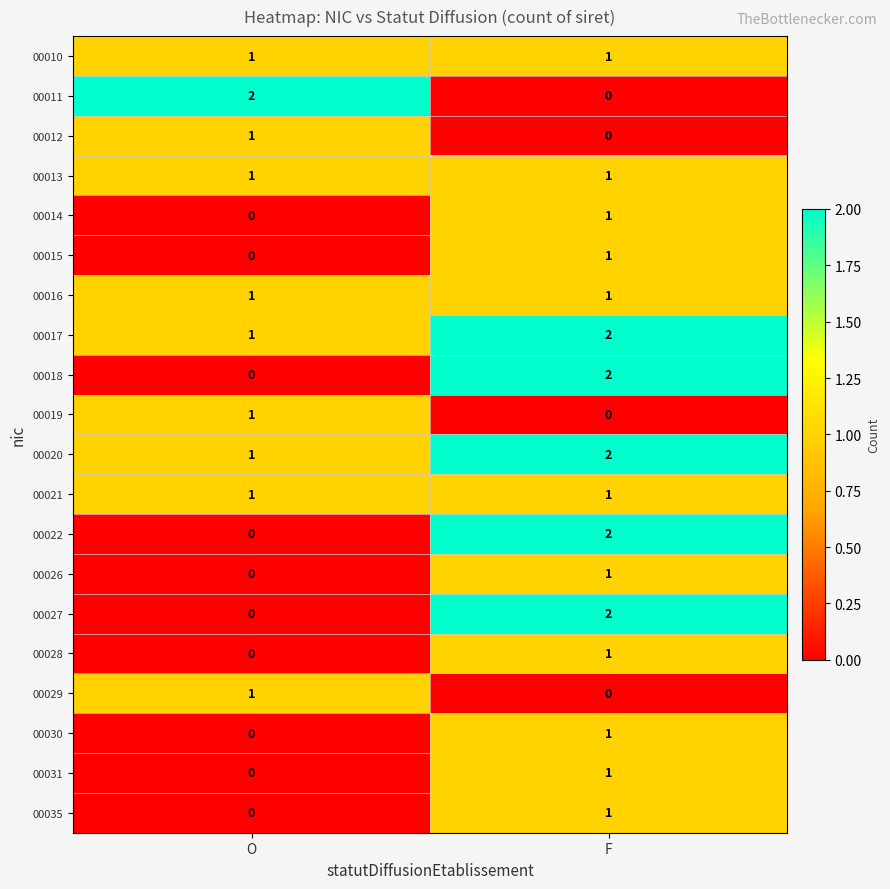

Rank the categories by 00029 value from highest to lowest.

O, F